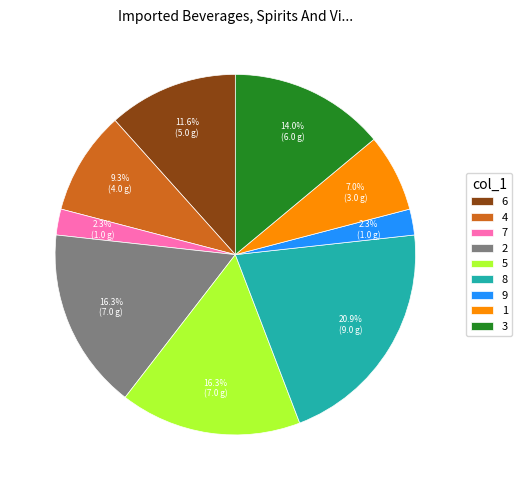

To the nearest percent, what portion does 6 represent?

12%